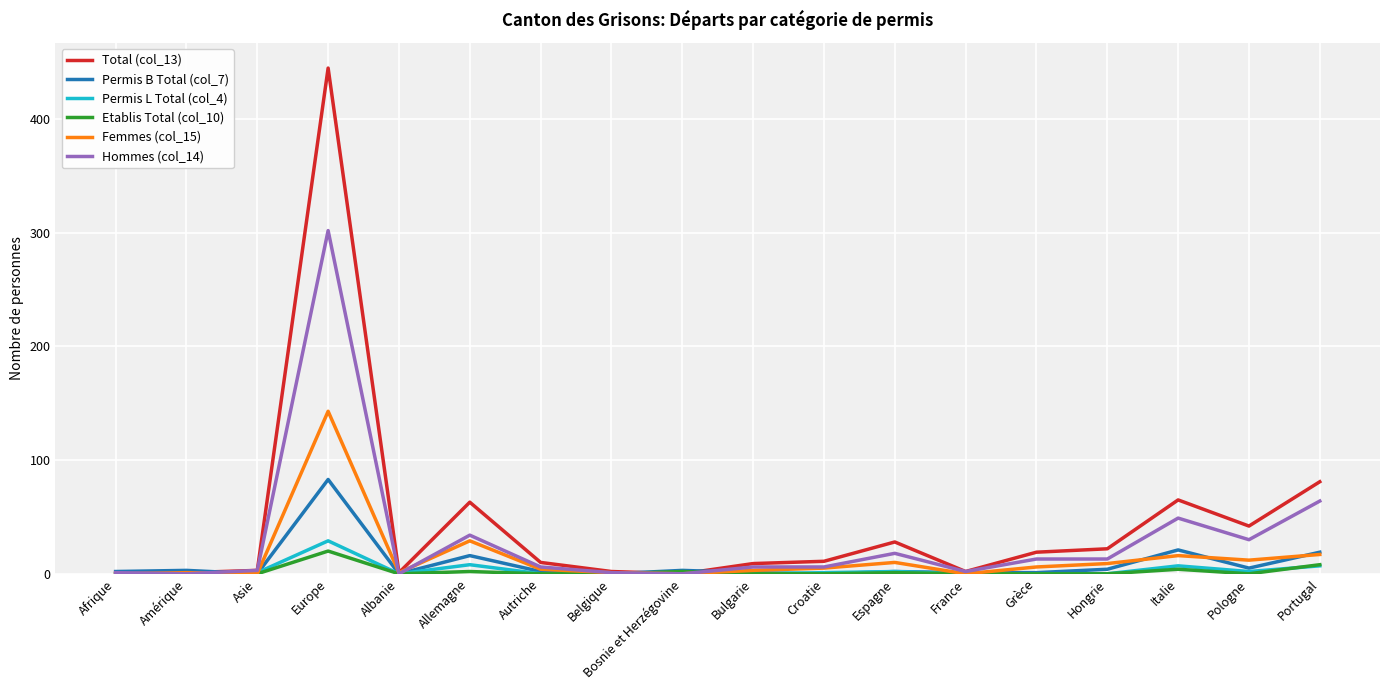

Which label corresponds to the largest value in the chart?

Europe